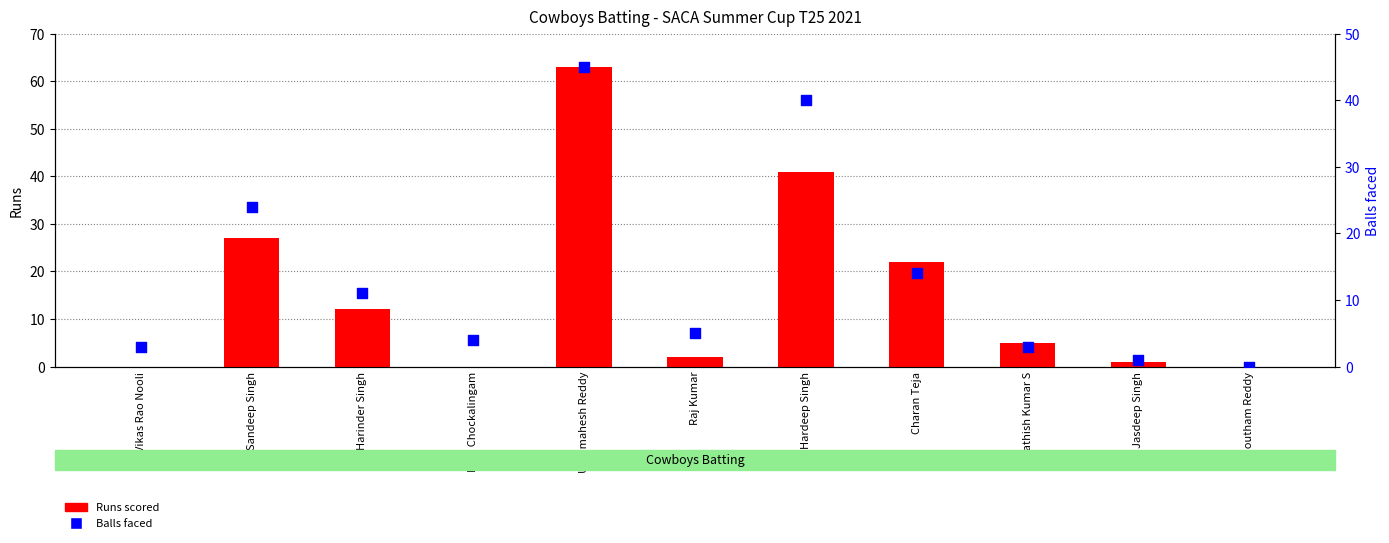

Which series reaches the maximum Y coordinate?

Runs scored